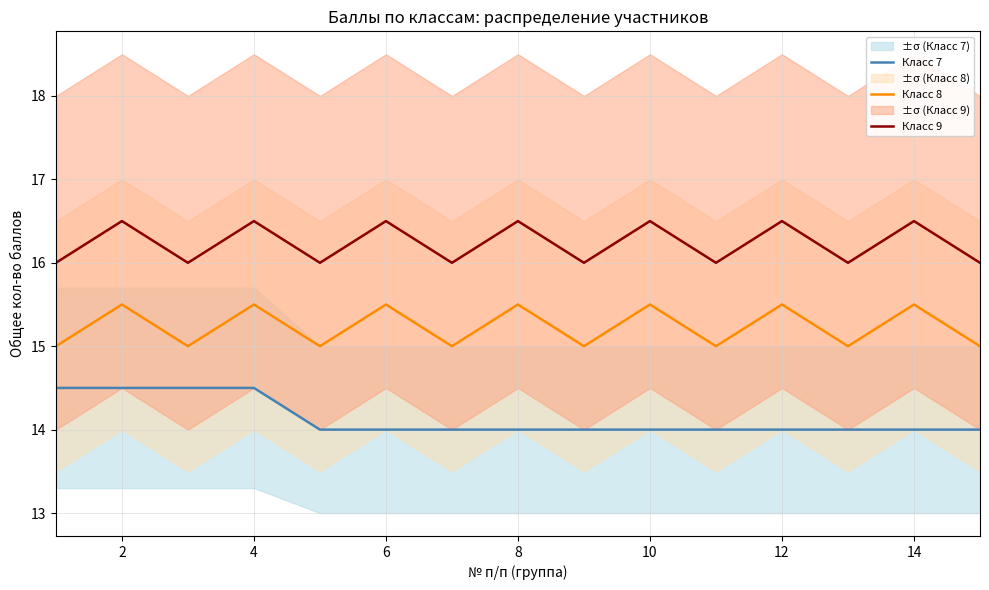

What is the difference between the maximum and minimum values in the Класс 7 series?

0.5